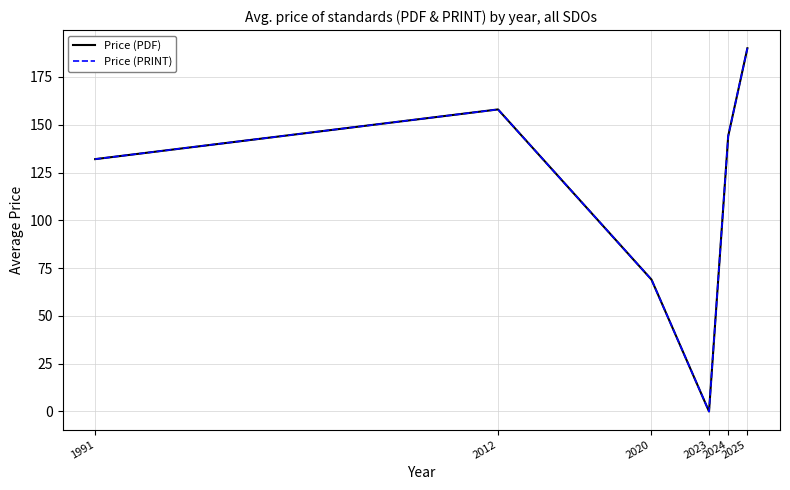

Does the chart have visible grid lines?

Yes